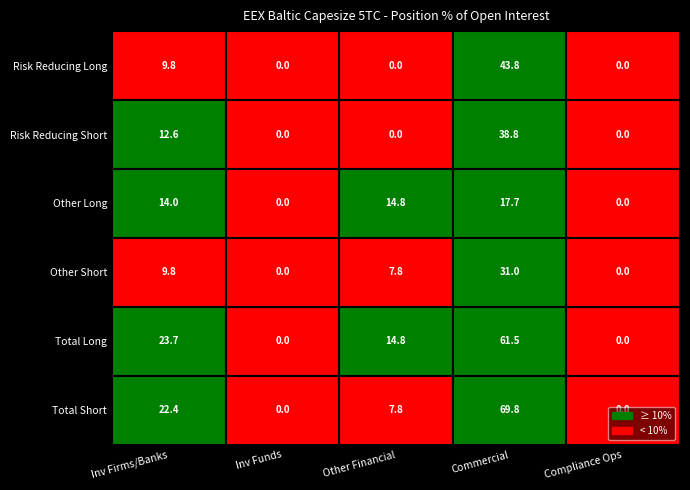

List the series in order of their peak value, highest first.

Total Short, Total Long, Risk Reducing Long, Risk Reducing Short, Other Short, Other Long